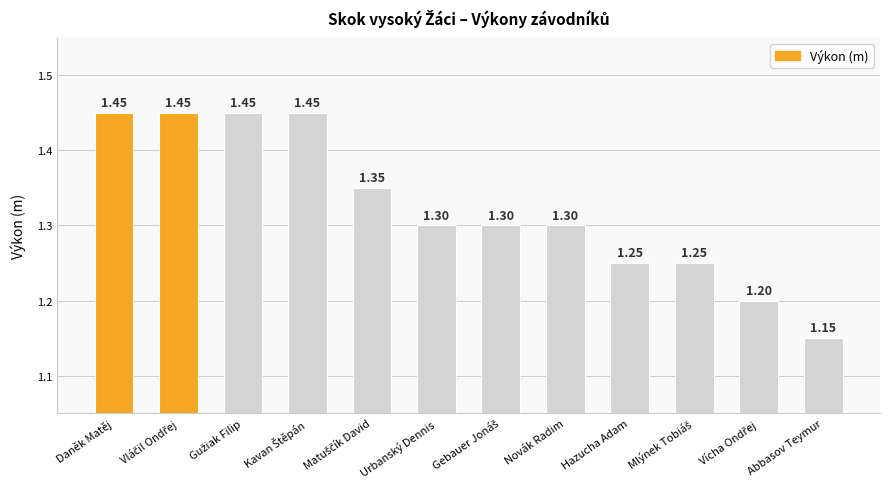

Which category has the lowest value across all series?

Abbasov Teymur